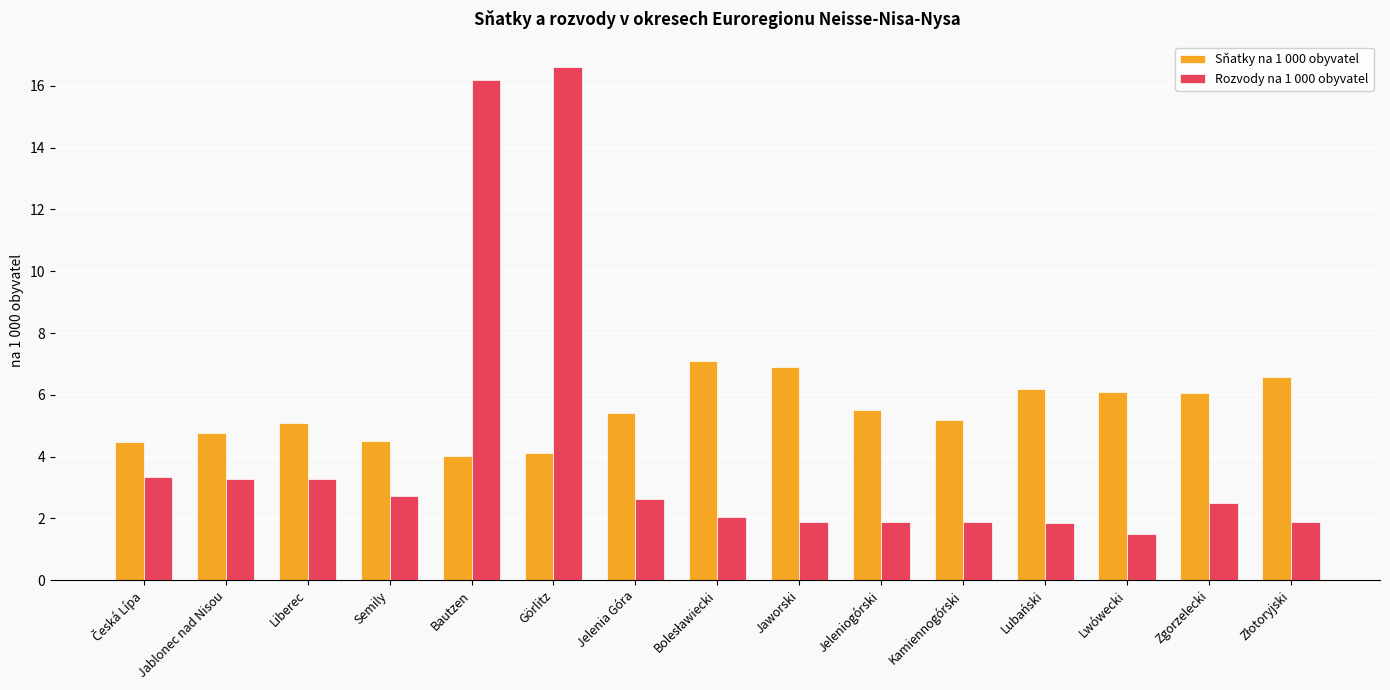

How many bars are there in each group?

2